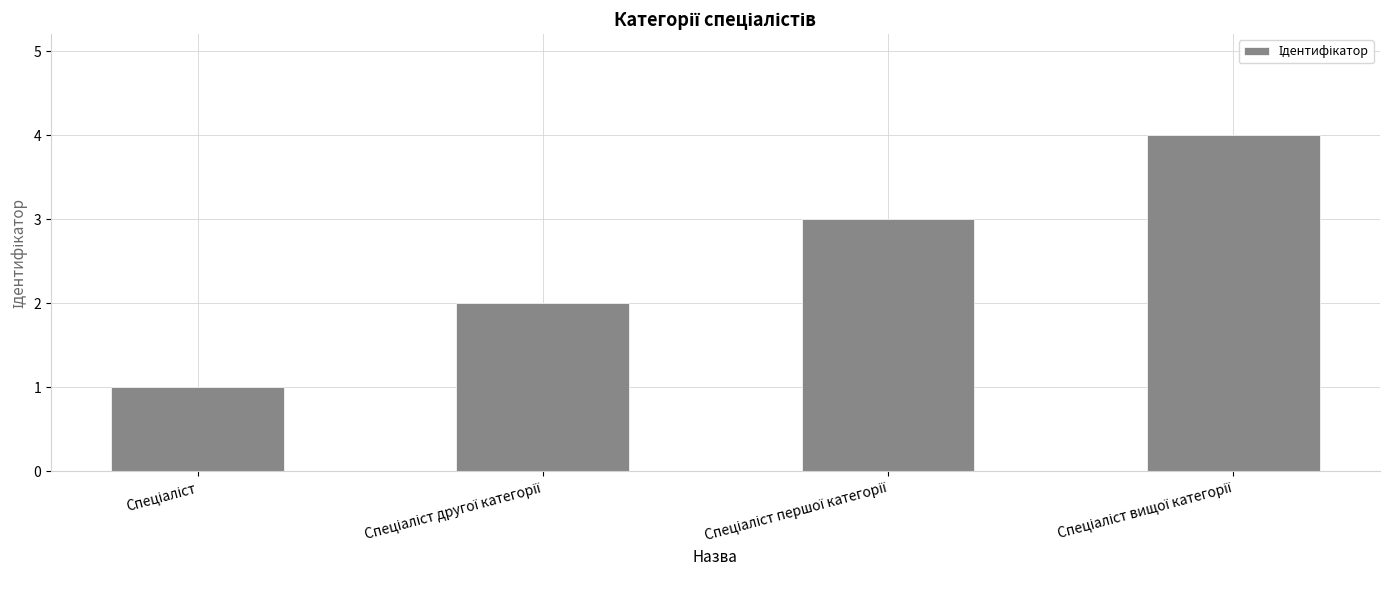

How many data points are less than 3?

2